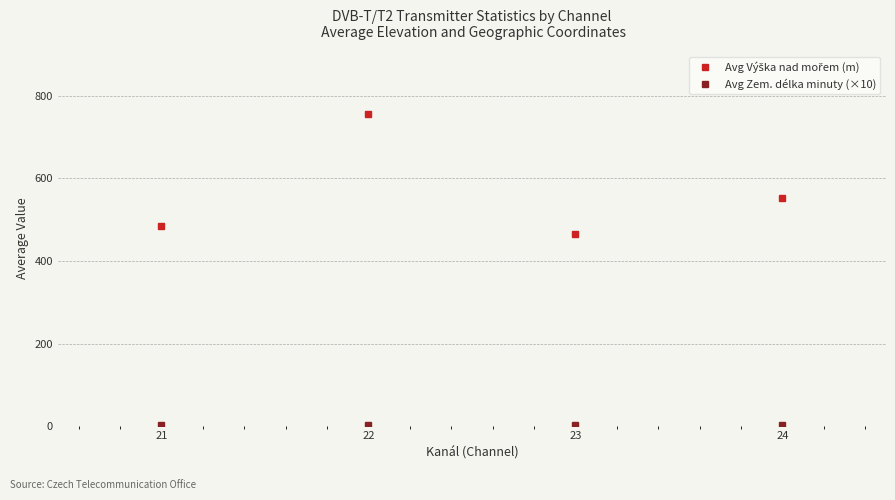

At how many categories does at least one series exceed 297?

4